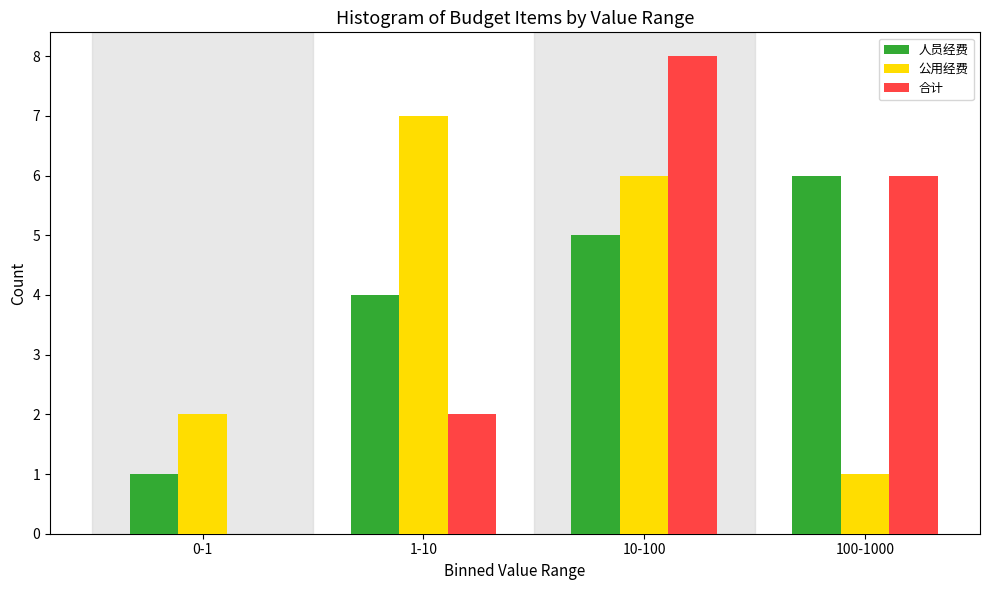

Reading right to left, list all the values displayed in this chart.

人员经费: 100-1000=6	10-100=5	1-10=4	0-1=1
公用经费: 100-1000=1	10-100=6	1-10=7	0-1=2
合计: 100-1000=6	10-100=8	1-10=2	0-1=0